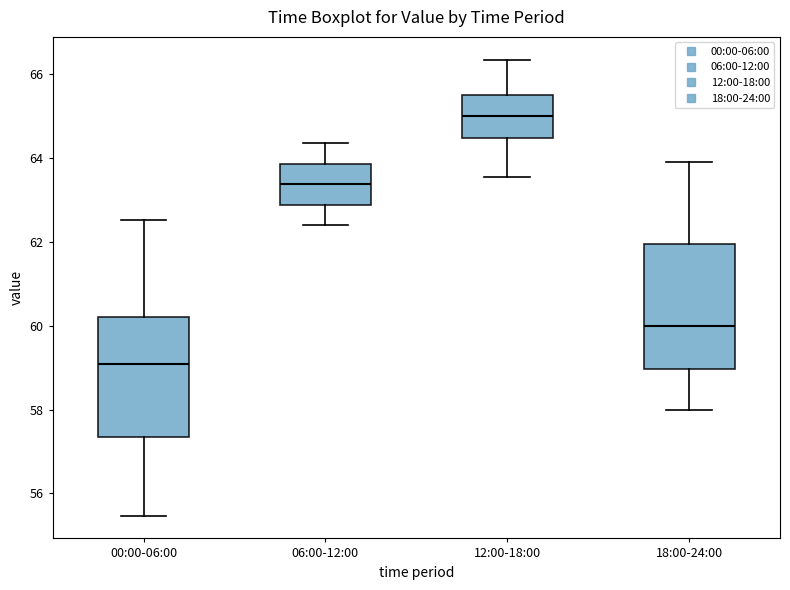

Reading left to right, read every box against the y-axis: the position of its median line, the range the box covers, and the ends of its whiskers. The values are not printed on the chart, so give them approximately, as read against the axis.

00:00-06:00: median 59.0, box 57.4 to 60.2, whiskers 55.4 to 62.6
06:00-12:00: median 63.4, box 62.8 to 63.8, whiskers 62.4 to 64.4
12:00-18:00: median 65.0, box 64.4 to 65.6, whiskers 63.6 to 66.4
18:00-24:00: median 60.0, box 59.0 to 62.0, whiskers 58.0 to 64.0